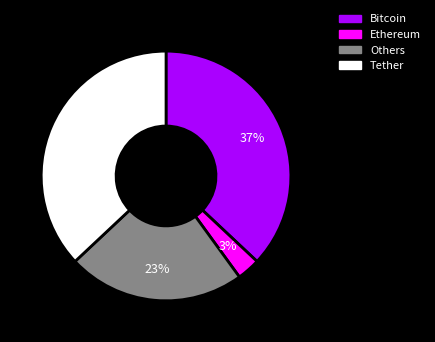

Does any single category account for the majority?

No